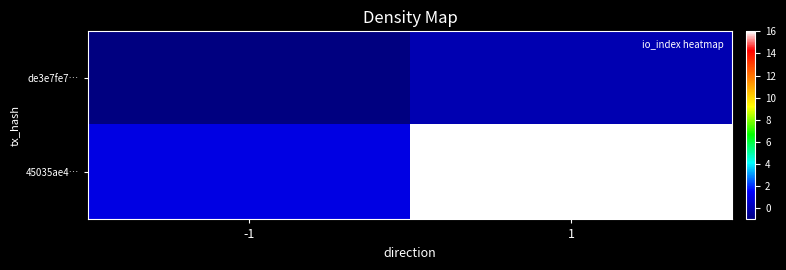

Reading left to right, extract all data points from this chart.

de3e7fe7…: -1=-1	1=0
45035ae4…: -1=1	1=16